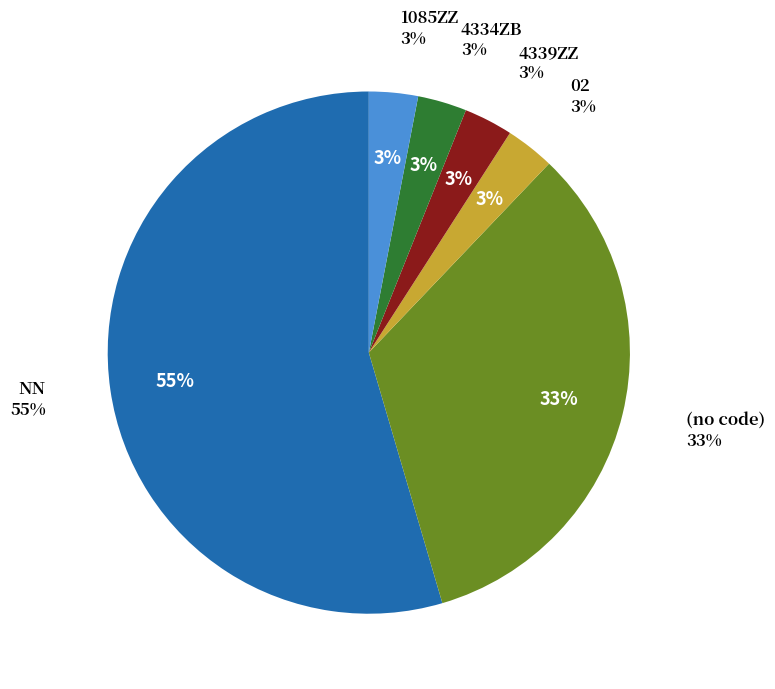

Combined, do 4334ZB and 4339ZZ account for over 50%?

No